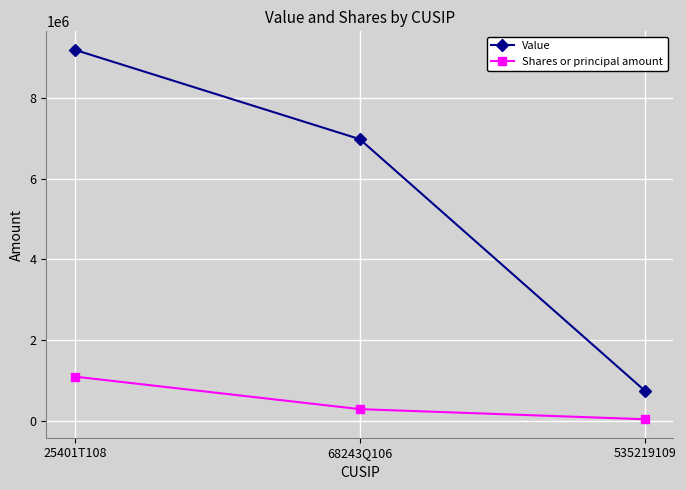

How many values in the Shares or principal amount series are below 298393?

1